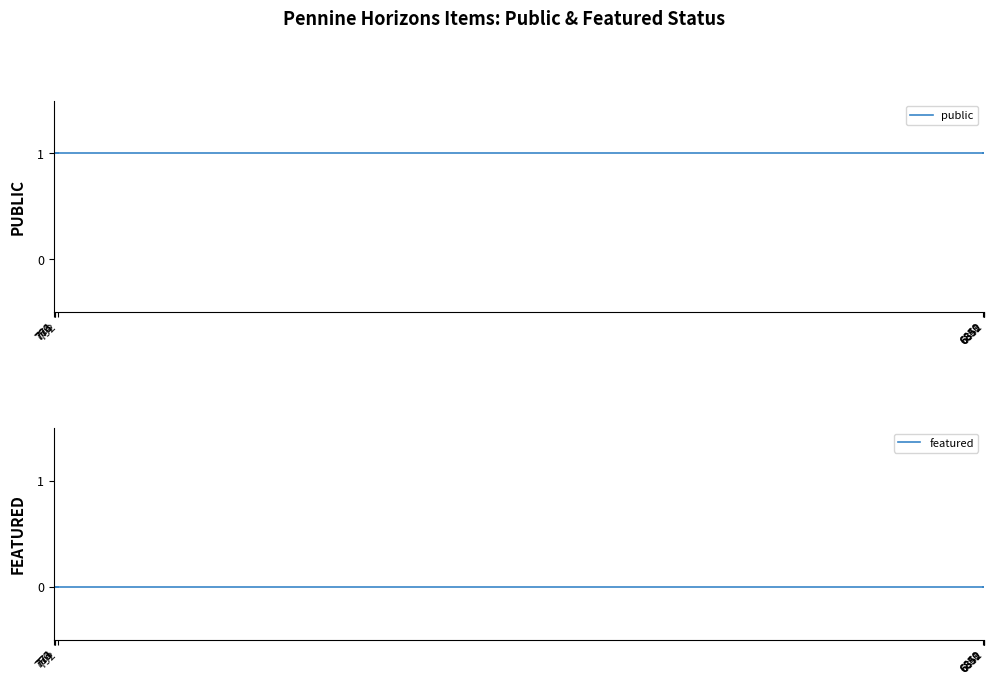

How many lines are shown in the chart?

2